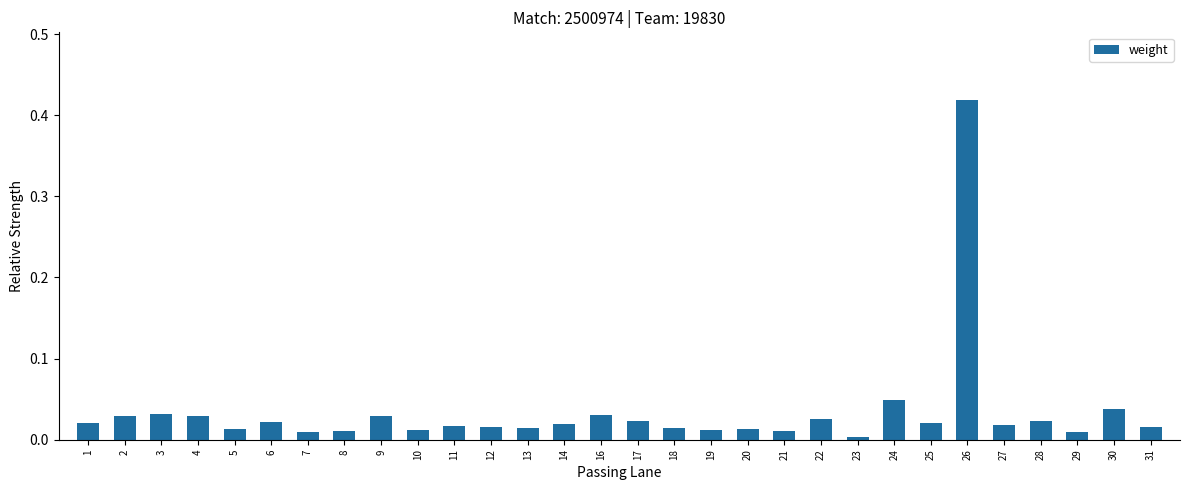

Is it true that the value at 13 is 0.0?

True